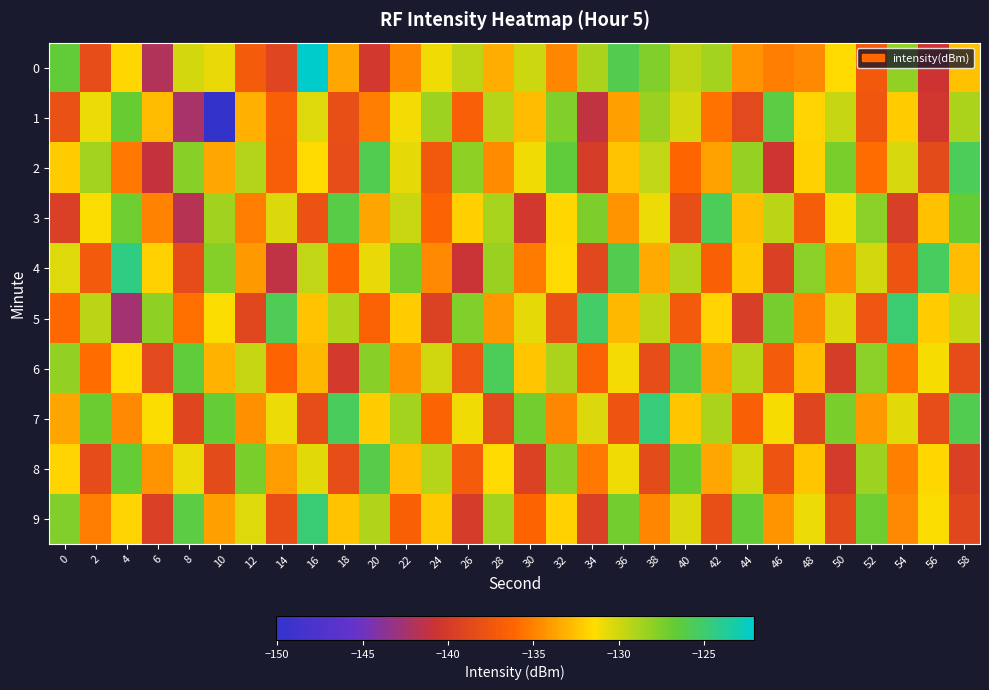

Reading left to right, transcribe all the data shown in this chart.

0: 0=-126.7	2=-138.3	4=-131.7	6=-142.0	8=-130.1	10=-130.8	12=-137.0	14=-139.1	16=-122.1	18=-133.5	20=-140.2	22=-134.8	24=-131.0	26=-129.5	28=-133.3	30=-130.0	32=-134.8	34=-128.9	36=-126.0	38=-127.6	40=-129.5	42=-128.7	44=-134.3	46=-135.1	48=-134.8	50=-131.5	52=-137.3	54=-128.2	56=-140.6	58=-132.5
1: 0=-138.0	2=-130.9	4=-126.9	6=-132.7	8=-142.4	10=-150.1	12=-133.2	14=-136.7	16=-130.5	18=-138.1	20=-135.2	22=-131.1	24=-128.5	26=-136.7	28=-129.3	30=-132.8	32=-127.6	34=-141.2	36=-133.9	38=-128.4	40=-130.1	42=-135.6	44=-138.7	46=-126.3	48=-131.8	50=-129.7	52=-137.5	54=-132.1	56=-140.3	58=-128.9
2: 0=-132.1	2=-128.7	4=-135.4	6=-141.1	8=-127.8	10=-133.5	12=-129.2	14=-136.8	16=-131.6	18=-138.3	20=-125.9	22=-130.7	24=-137.2	26=-128.1	28=-134.6	30=-131.0	32=-126.5	34=-139.8	36=-132.4	38=-129.6	40=-136.1	42=-133.7	44=-128.3	46=-140.5	48=-131.9	50=-127.4	52=-135.8	54=-130.2	56=-138.6	58=-125.7
3: 0=-139.5	2=-131.3	4=-127.1	6=-134.9	8=-141.7	10=-128.6	12=-135.2	14=-130.4	16=-137.8	18=-126.2	20=-133.6	22=-129.8	24=-136.4	26=-132.0	28=-128.8	30=-140.2	32=-131.7	34=-127.5	36=-134.3	38=-130.9	40=-138.1	42=-125.6	44=-132.7	46=-129.4	48=-136.9	50=-131.2	52=-128.0	54=-139.7	56=-132.5	58=-126.8
4: 0=-130.5	2=-137.1	4=-124.3	6=-131.9	8=-138.5	10=-127.7	12=-134.1	14=-141.3	16=-129.6	18=-136.2	20=-130.8	22=-127.2	24=-134.7	26=-140.9	28=-128.4	30=-135.3	32=-131.6	34=-138.8	36=-126.0	38=-133.4	40=-129.1	42=-136.6	44=-132.2	46=-139.4	48=-127.9	50=-134.5	52=-130.1	54=-137.7	56=-125.4	58=-132.8
5: 0=-136.0	2=-129.4	4=-142.6	6=-128.1	8=-135.7	10=-131.3	12=-138.9	14=-125.8	16=-132.4	18=-129.0	20=-136.5	22=-132.1	24=-139.3	26=-127.6	28=-134.2	30=-130.7	32=-138.0	34=-125.2	36=-132.9	38=-129.5	40=-137.1	42=-131.8	44=-139.6	46=-127.3	48=-134.8	50=-130.4	52=-137.6	54=-124.9	56=-132.1	58=-129.7
6: 0=-128.2	2=-135.8	4=-131.4	6=-138.7	8=-126.5	10=-133.1	12=-129.7	14=-136.3	16=-132.9	18=-140.1	20=-127.8	22=-134.4	24=-130.0	26=-137.6	28=-125.7	30=-132.3	32=-128.9	34=-136.5	36=-131.1	38=-138.3	40=-126.0	42=-133.7	44=-129.3	46=-137.0	48=-132.6	50=-139.8	52=-128.0	54=-135.5	56=-131.2	58=-138.4
7: 0=-133.6	2=-127.0	4=-134.7	6=-131.3	8=-139.0	10=-126.8	12=-134.4	14=-130.9	16=-138.2	18=-125.5	20=-132.1	22=-128.7	24=-136.4	26=-131.0	28=-138.7	30=-127.2	32=-134.8	34=-130.4	36=-137.7	38=-124.7	40=-132.3	42=-128.9	44=-136.6	46=-131.2	48=-139.0	50=-127.4	52=-134.1	54=-130.6	56=-138.3	58=-125.9
8: 0=-131.8	2=-138.4	4=-126.7	6=-134.3	8=-130.9	10=-138.6	12=-127.4	14=-134.0	16=-130.6	18=-138.2	20=-126.1	22=-132.7	24=-129.3	26=-137.0	28=-131.6	30=-139.3	32=-127.8	34=-135.4	36=-131.0	38=-138.6	40=-126.9	42=-133.5	44=-130.1	46=-137.7	48=-132.3	50=-140.0	52=-128.5	54=-135.1	56=-131.7	58=-139.4
9: 0=-127.6	2=-135.2	4=-131.8	6=-139.5	8=-126.3	10=-133.9	12=-130.5	14=-138.1	16=-124.8	18=-132.4	20=-129.0	22=-136.6	24=-132.2	26=-139.9	28=-128.7	30=-136.3	32=-131.9	34=-139.5	36=-127.2	38=-134.8	40=-130.4	42=-138.1	44=-126.7	46=-134.3	48=-130.9	50=-138.6	52=-127.1	54=-134.7	56=-131.3	58=-138.9